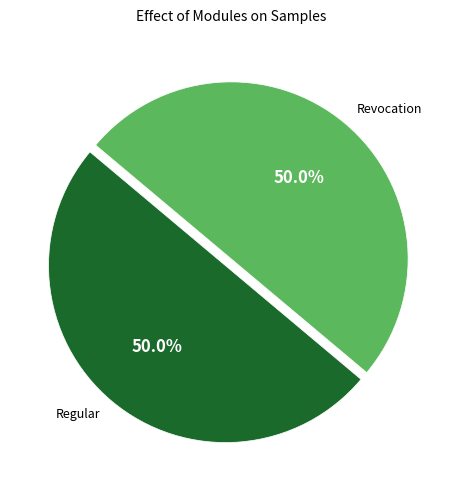

What percentage is the Regular slice, to the nearest percent?

50%